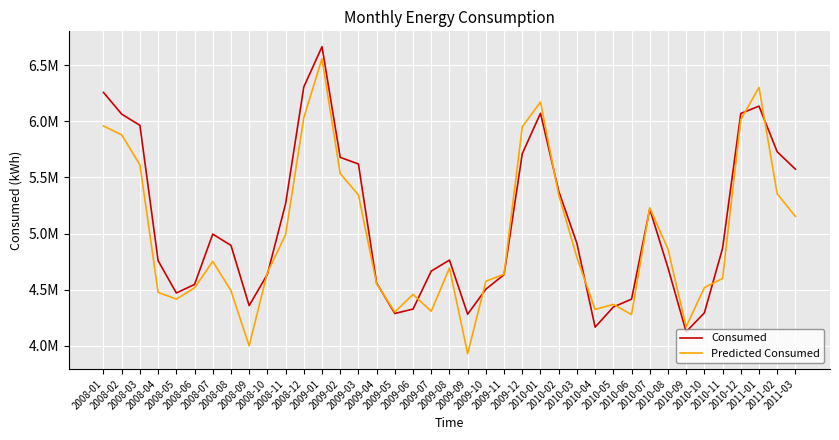

What is the lowest value of the Predicted Consumed series?

3930973.4